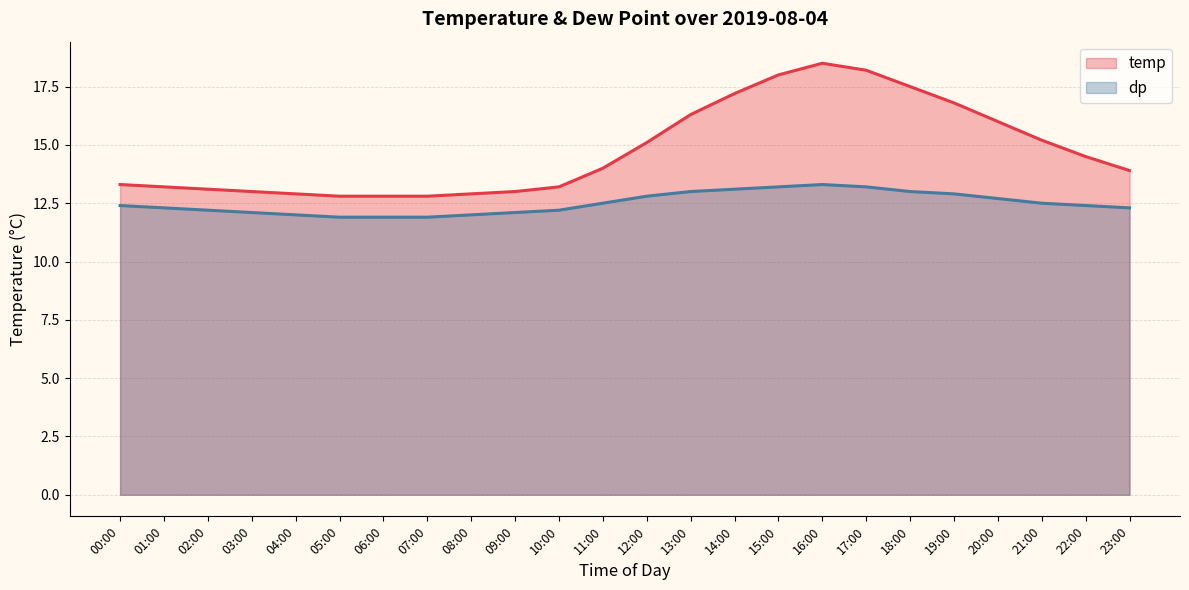

Does the chart display data point markers on the line(s)?

No